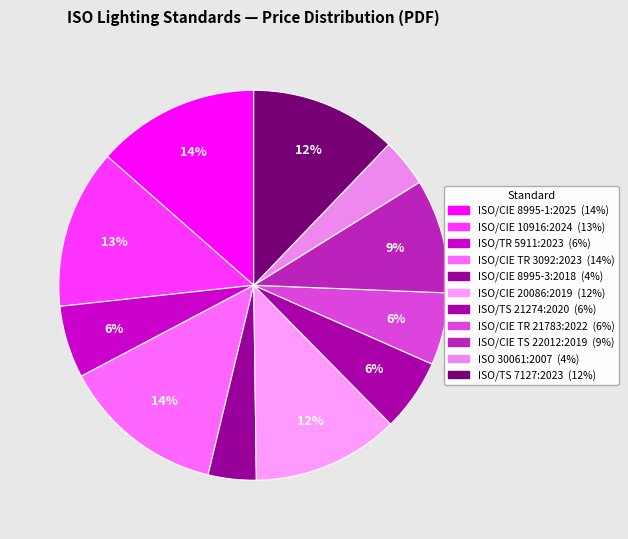

What is the ratio of the value at ISO/TS 21274:2020 to the value at ISO 30061:2007?

1.5